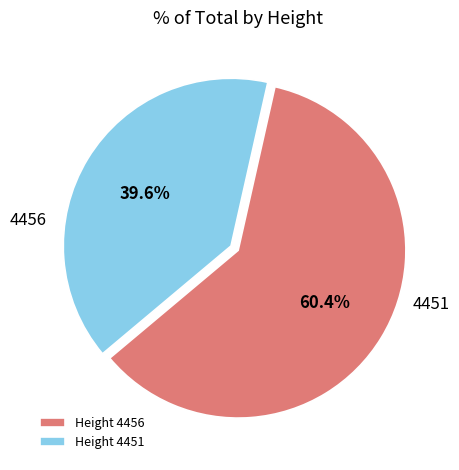

What portion of the pie excludes Height 4456?

39.6%